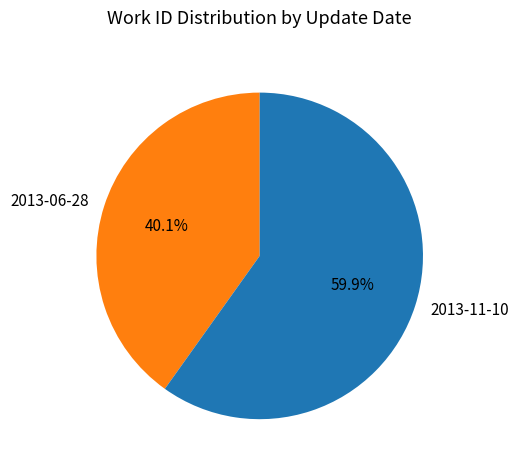

Which category has the biggest portion of the pie?

2013-11-10